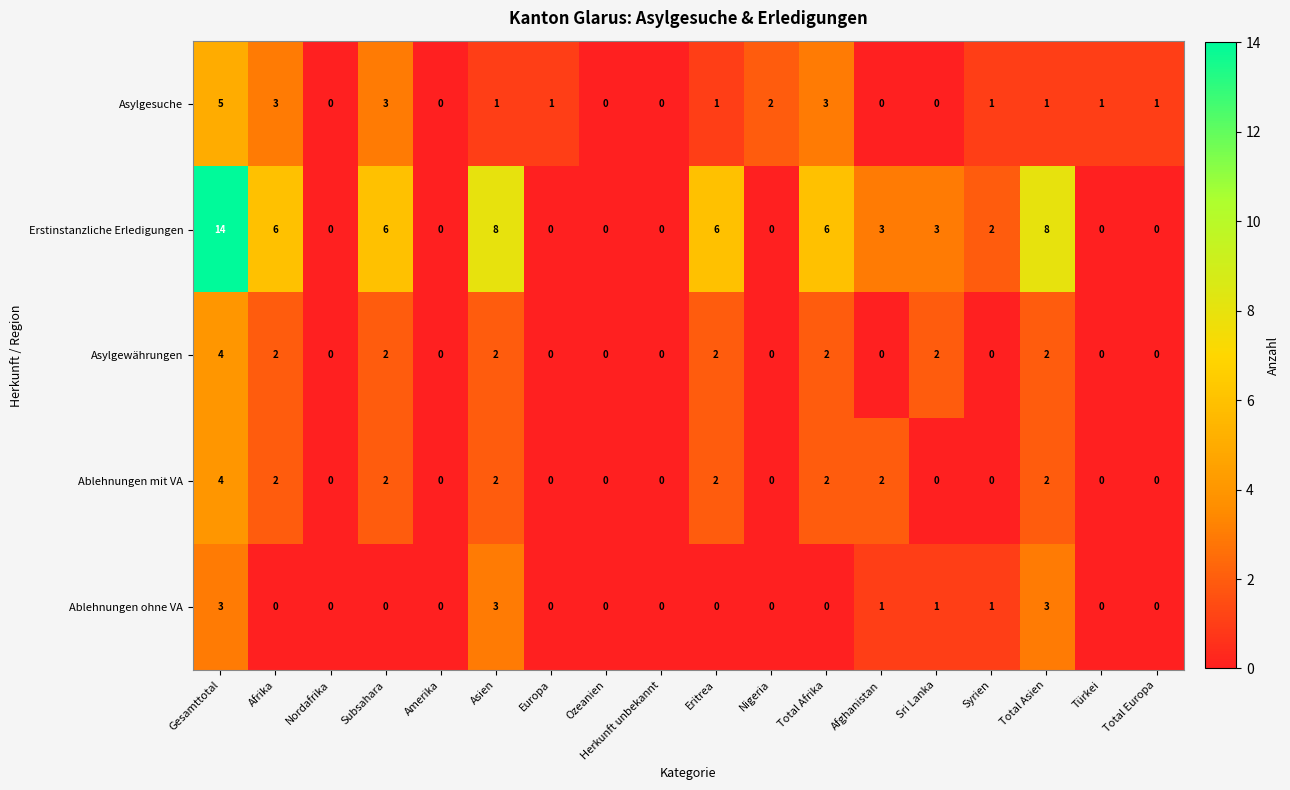

What is the sum of all Ablehnungen ohne VA values?

12